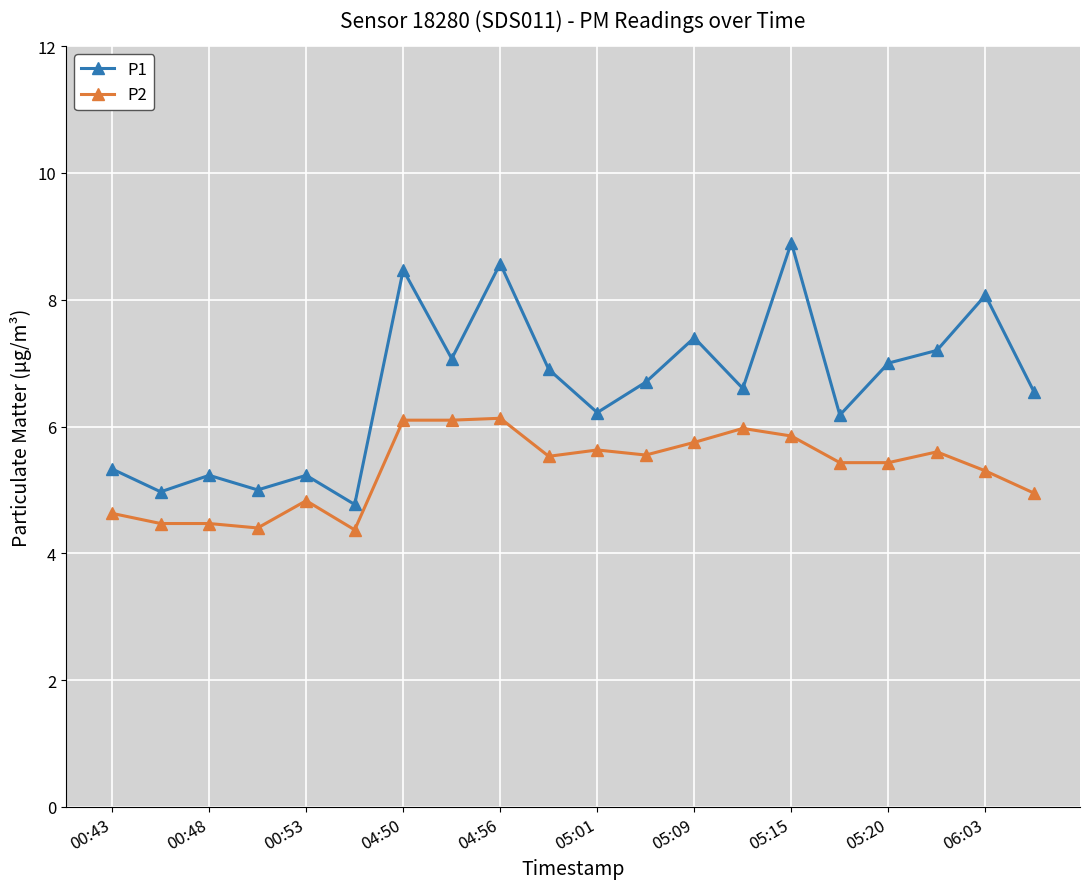

Which series has the largest range (max minus min)?

P1